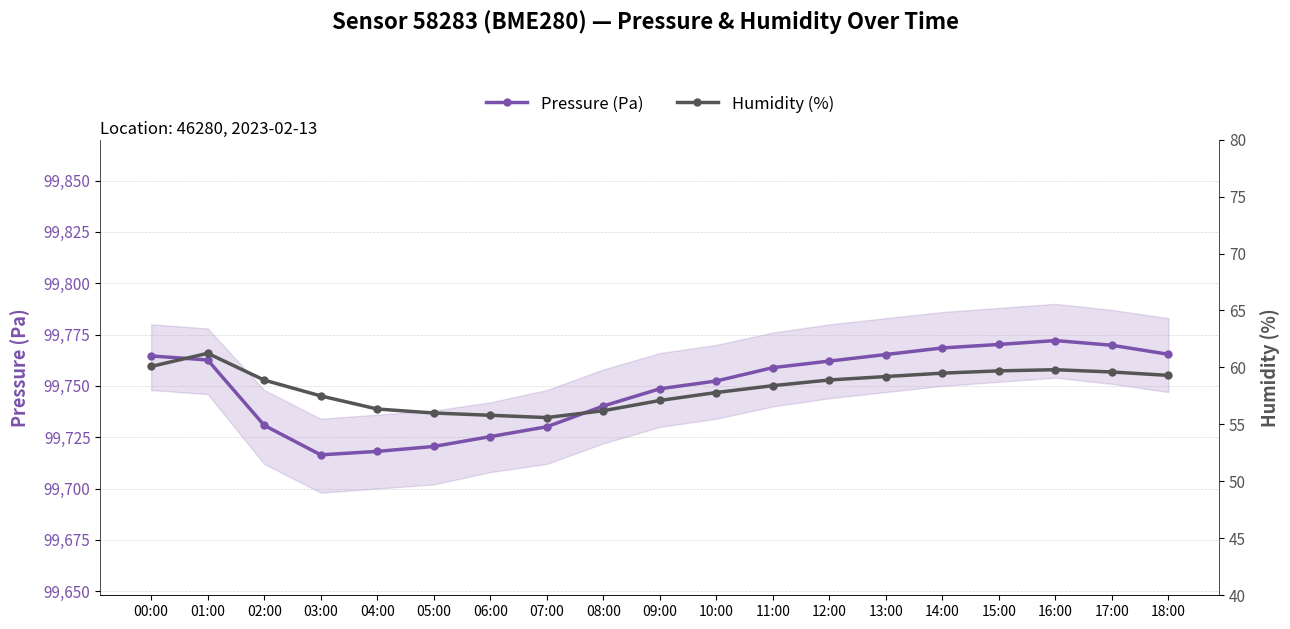

Is the value of Pressure (Pa) at 02:00 greater than the value of Humidity (%) at 12:00?

Yes